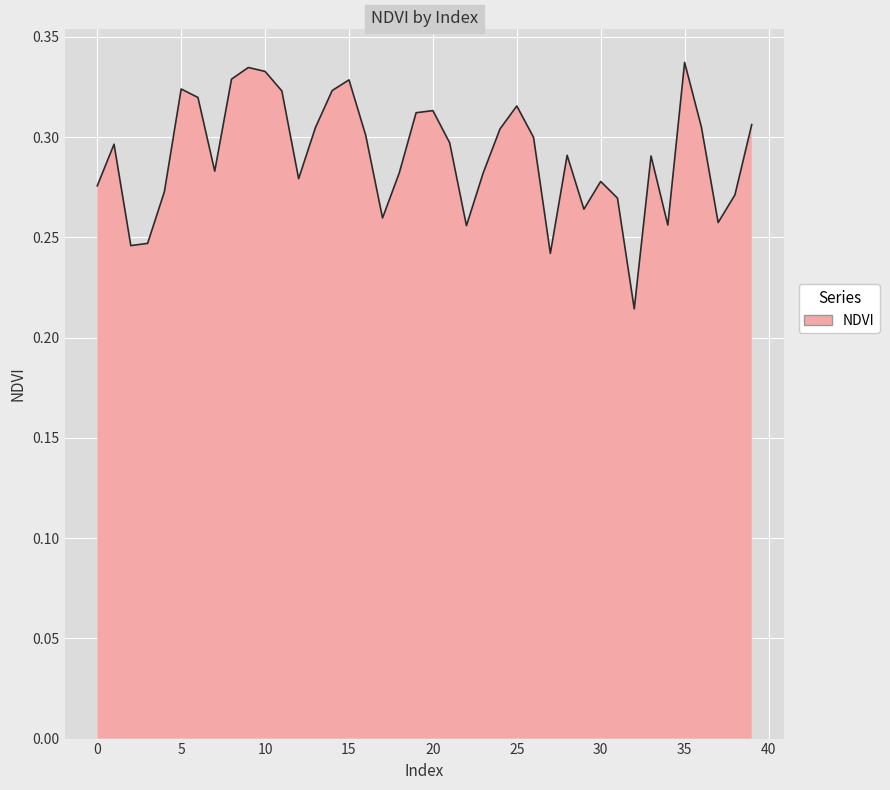

At which category does the chart reach its minimum across all series?

32